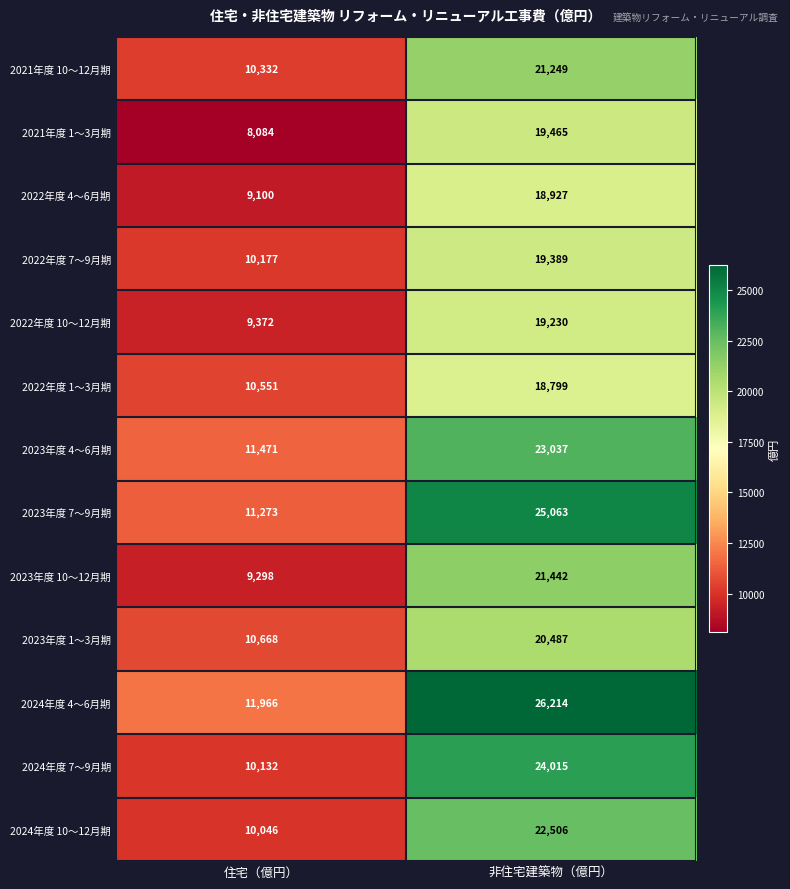

At how many categories does at least one series exceed 15599?

1